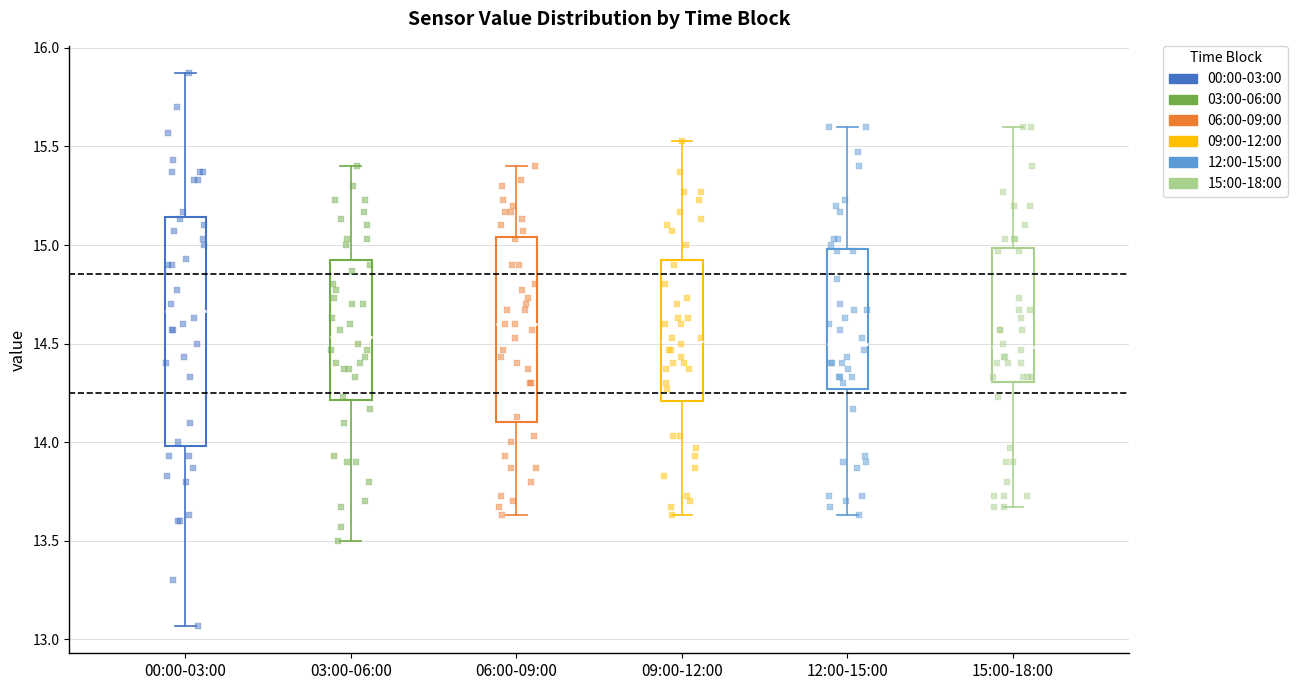

Reading left to right, transcribe this box plot: for each box, give where its median line is, the range the box spans, and where its two whiskers end, as read against the y-axis. The values are not printed on the chart, so give them approximately, as read against the axis.

00:00-03:00: median 14.65, box 14.00 to 15.15, whiskers 13.05 to 15.85
03:00-06:00: median 14.55, box 14.20 to 14.95, whiskers 13.50 to 15.40
06:00-09:00: median 14.60, box 14.10 to 15.05, whiskers 13.65 to 15.40
09:00-12:00: median 14.50, box 14.20 to 14.95, whiskers 13.65 to 15.55
12:00-15:00: median 14.50, box 14.25 to 15.00, whiskers 13.65 to 15.60
15:00-18:00: median 14.50, box 14.30 to 15.00, whiskers 13.65 to 15.60